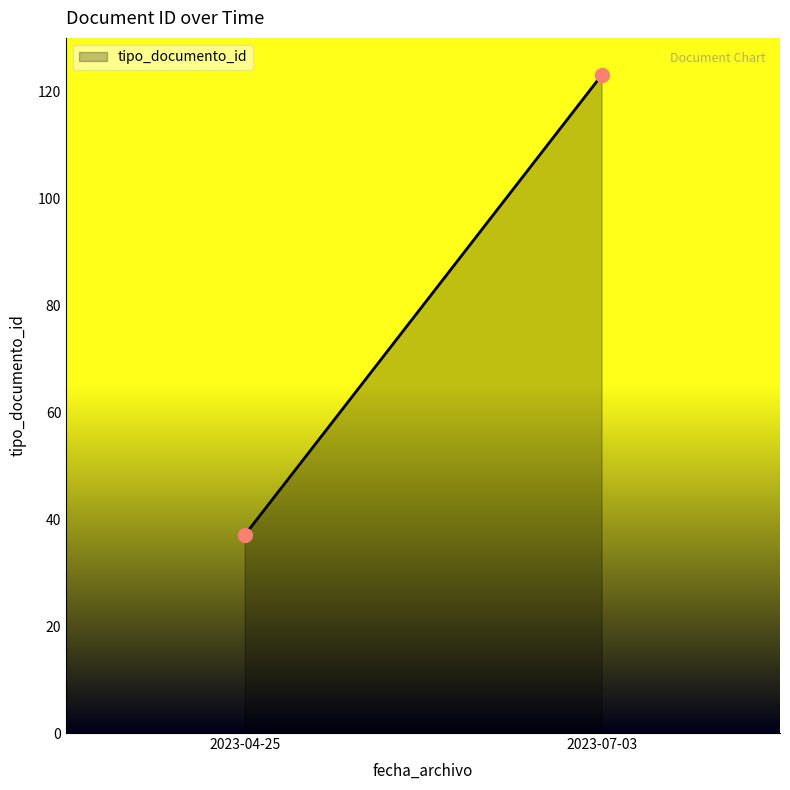

What is the average Y value?

80